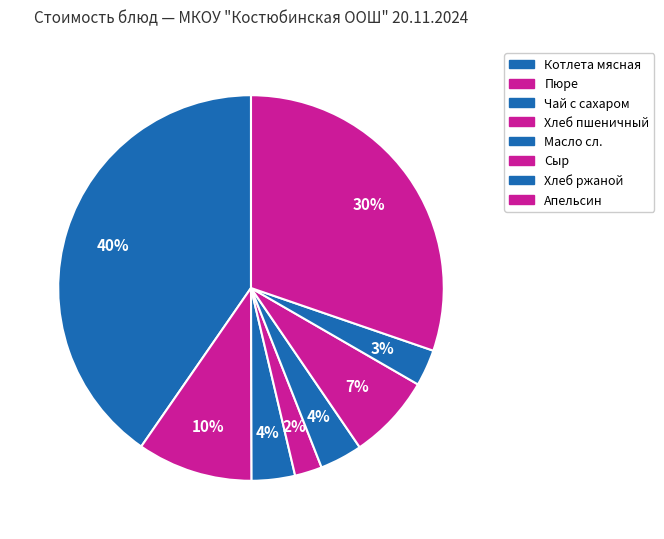

Count the number of slices in the pie.

8